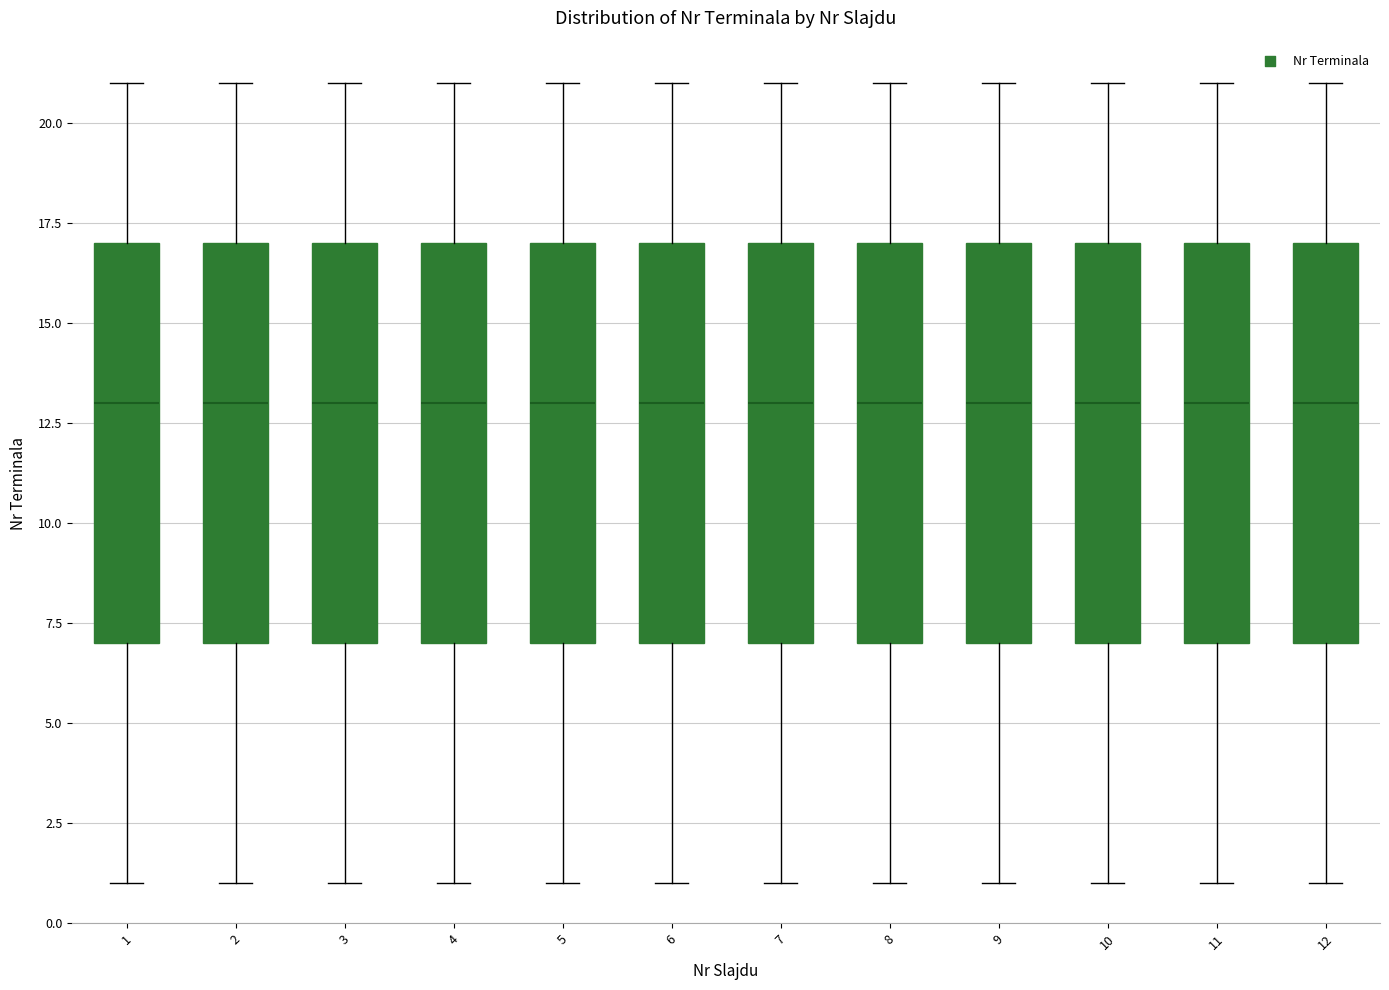

Reading left to right, read every box against the y-axis: the position of its median line, the range the box covers, and the ends of its whiskers. The values are not printed on the chart, so give them approximately, as read against the axis.

1: median 13, box 7 to 17, whiskers 1 to 21
2: median 13, box 7 to 17, whiskers 1 to 21
3: median 13, box 7 to 17, whiskers 1 to 21
4: median 13, box 7 to 17, whiskers 1 to 21
5: median 13, box 7 to 17, whiskers 1 to 21
6: median 13, box 7 to 17, whiskers 1 to 21
7: median 13, box 7 to 17, whiskers 1 to 21
8: median 13, box 7 to 17, whiskers 1 to 21
9: median 13, box 7 to 17, whiskers 1 to 21
10: median 13, box 7 to 17, whiskers 1 to 21
11: median 13, box 7 to 17, whiskers 1 to 21
12: median 13, box 7 to 17, whiskers 1 to 21